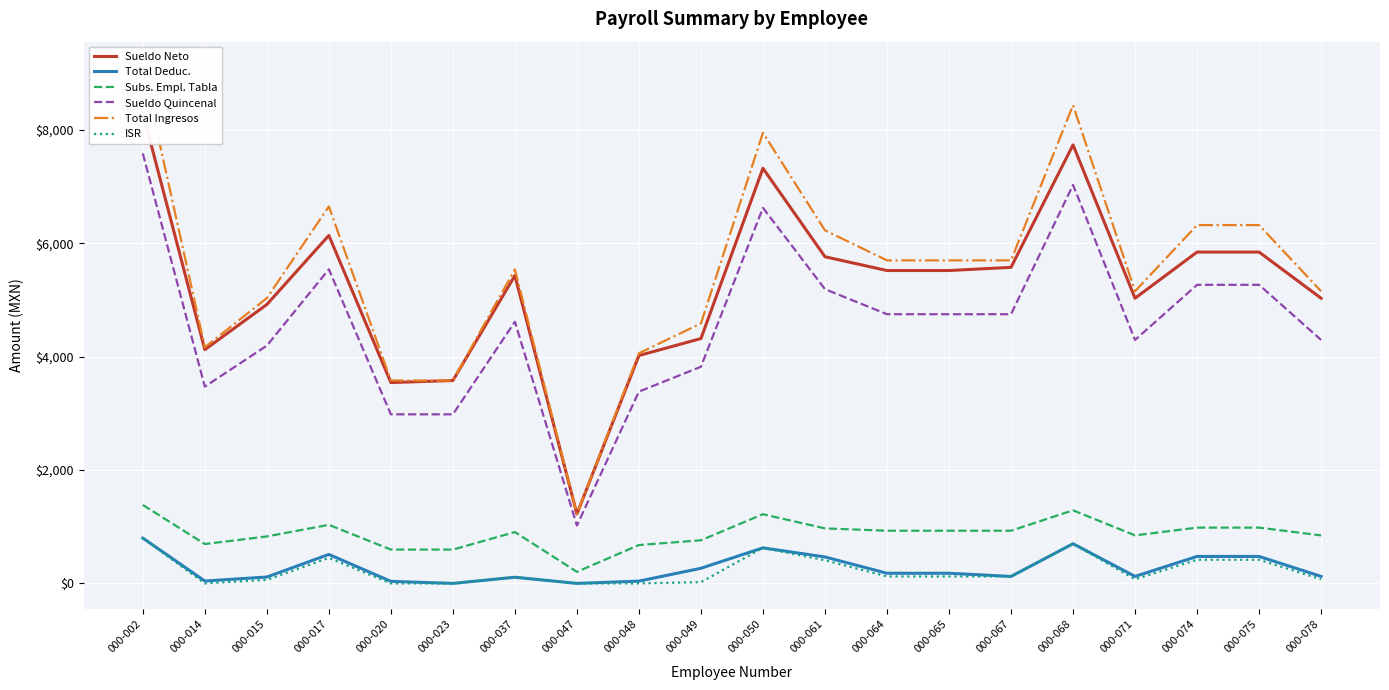

At how many categories does at least one series exceed 189?

20